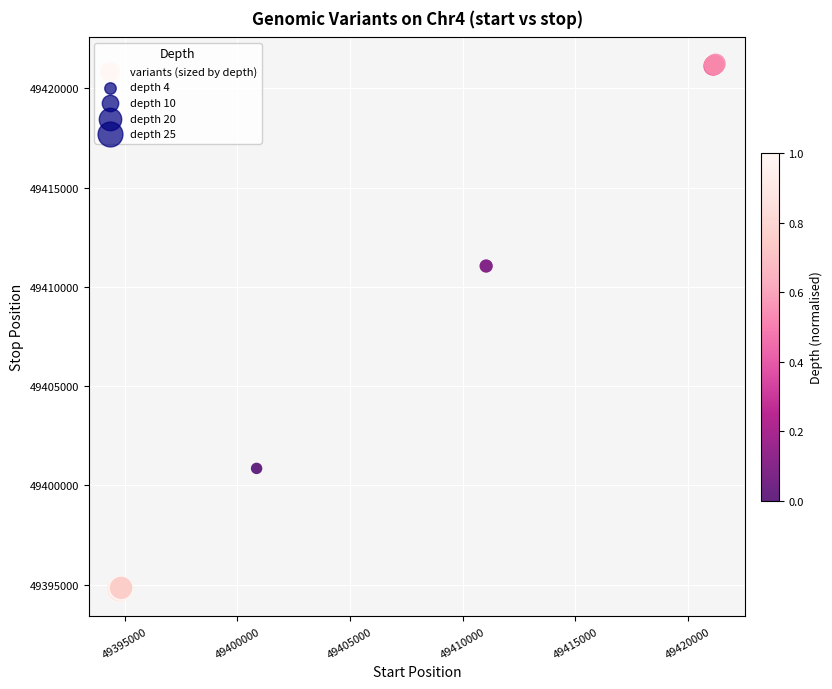

What Y value in the scatter plot is closest to 49407983?

49411047